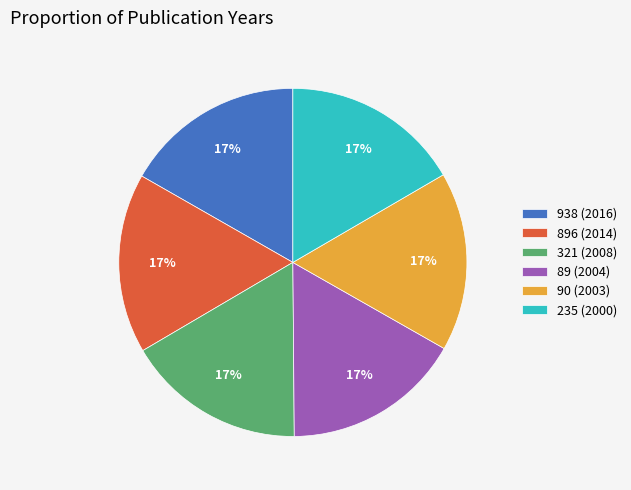

How many segments does this pie chart have?

6